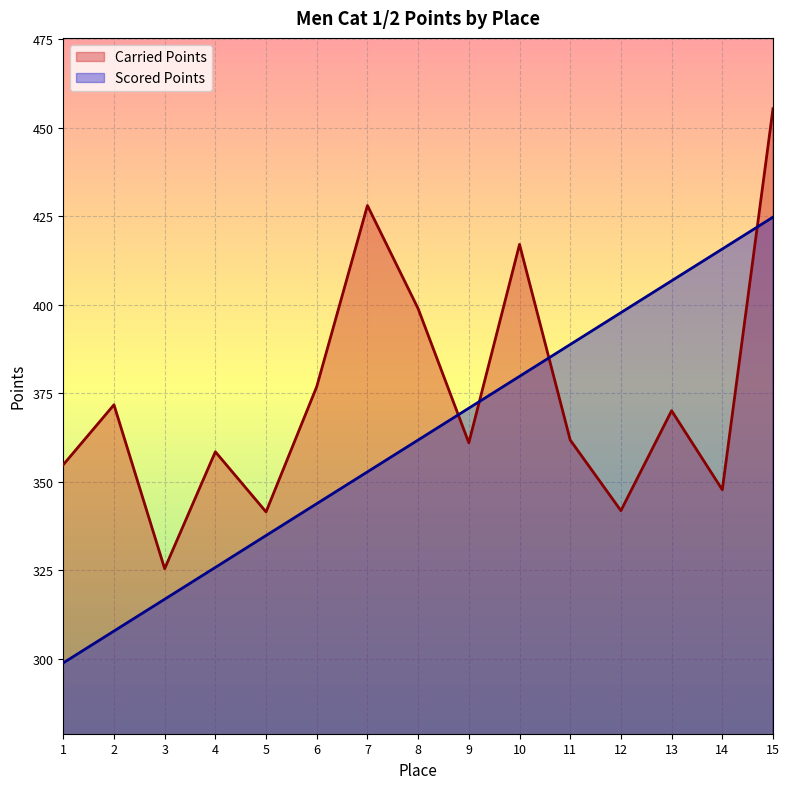

What is the lowest value of the Scored Points series?

298.9